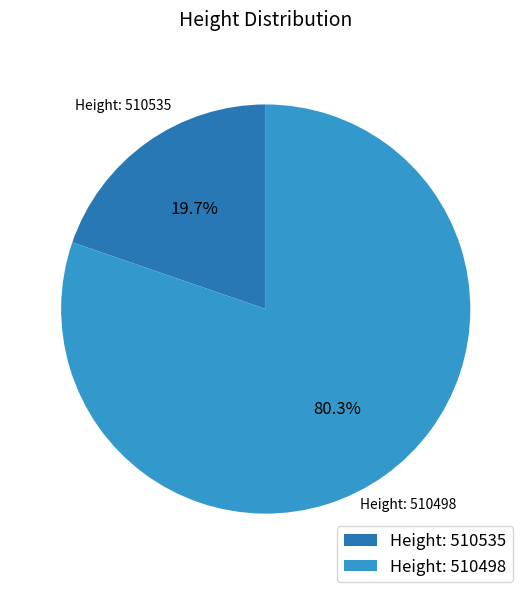

Approximately how many times larger is the value at Height: 510498 compared to Height: 510535?

4.1